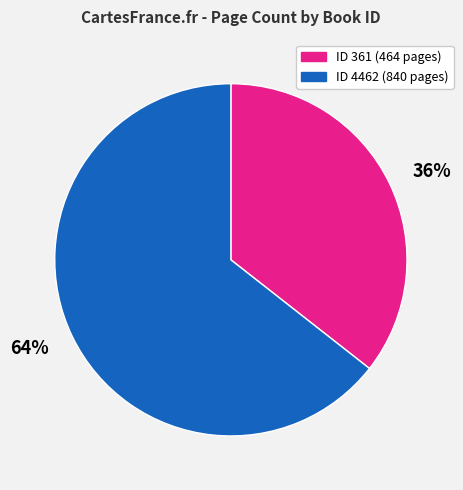

Combined, do 64% and 36% account for over 50%?

Yes